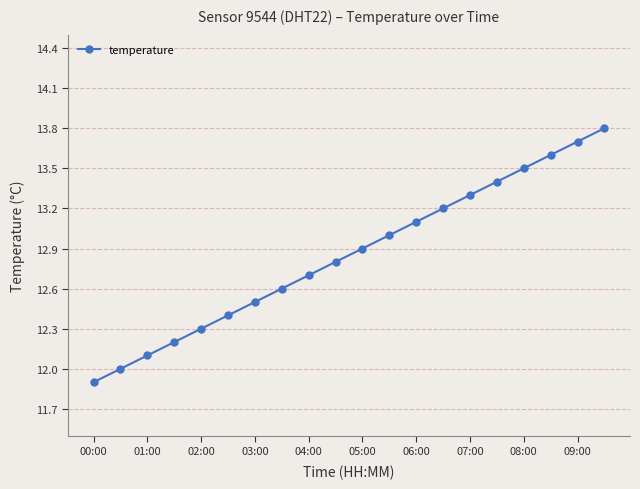

What is the value of the 14th point from the left?

13.2